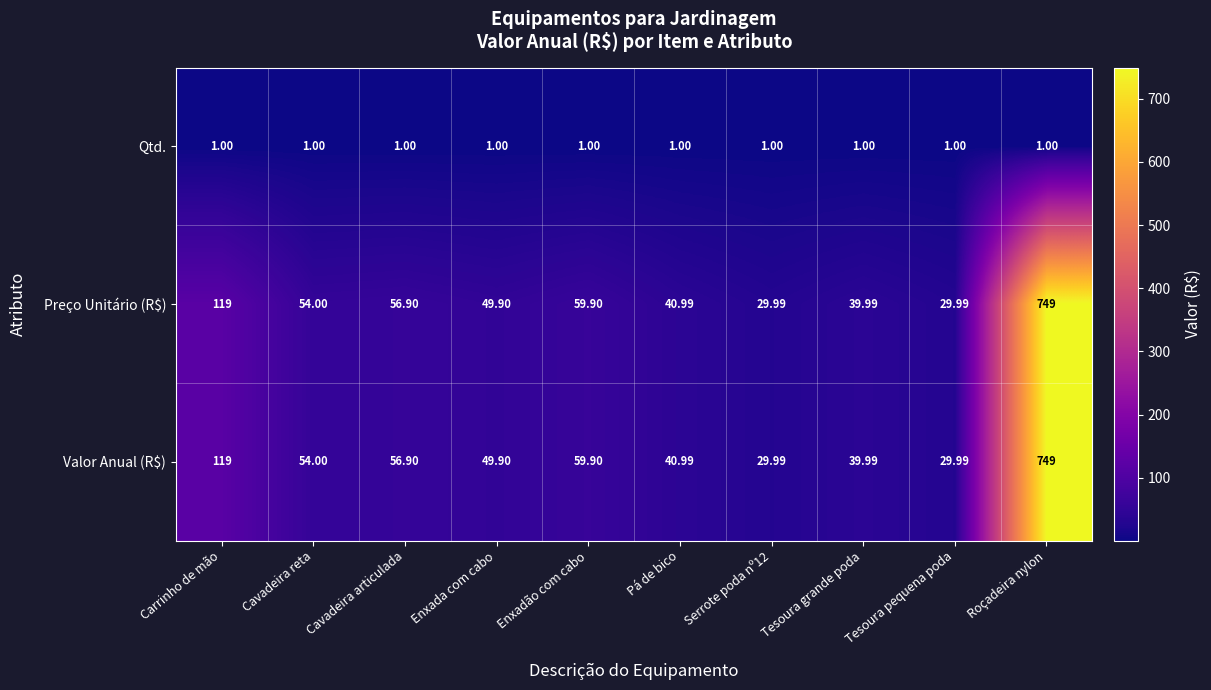

Count the number of data series in this chart.

3